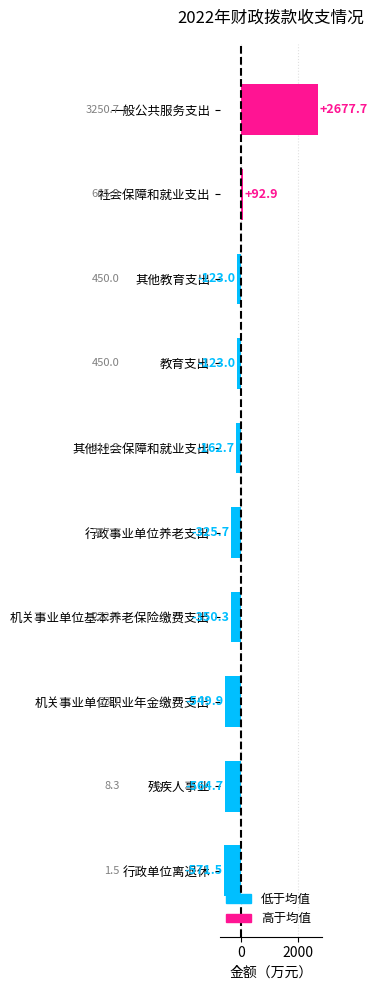

What is the approximate value at 教育支出?

-123.0